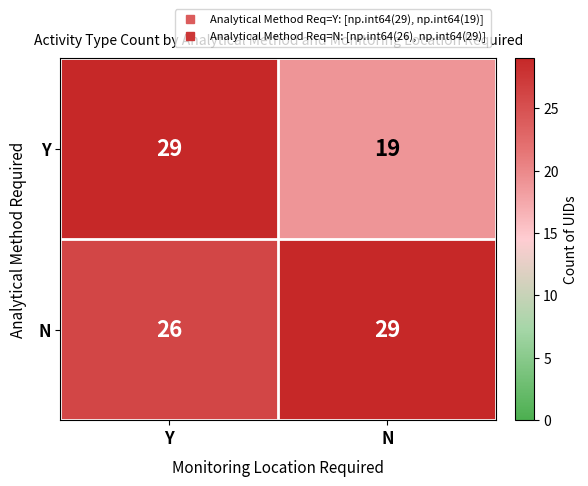

The value of Y at Y is 49. True or false?

False